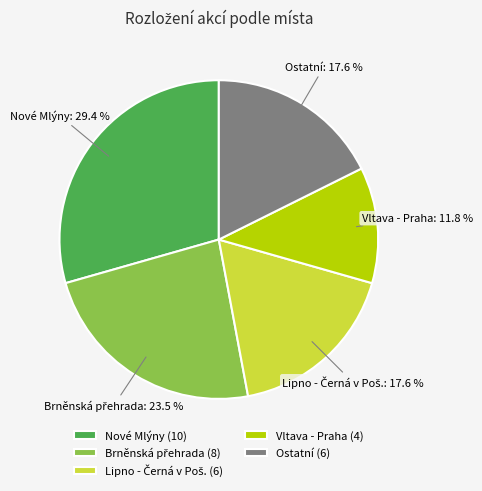

Which slice is the largest?

Nové Mlýny (10)